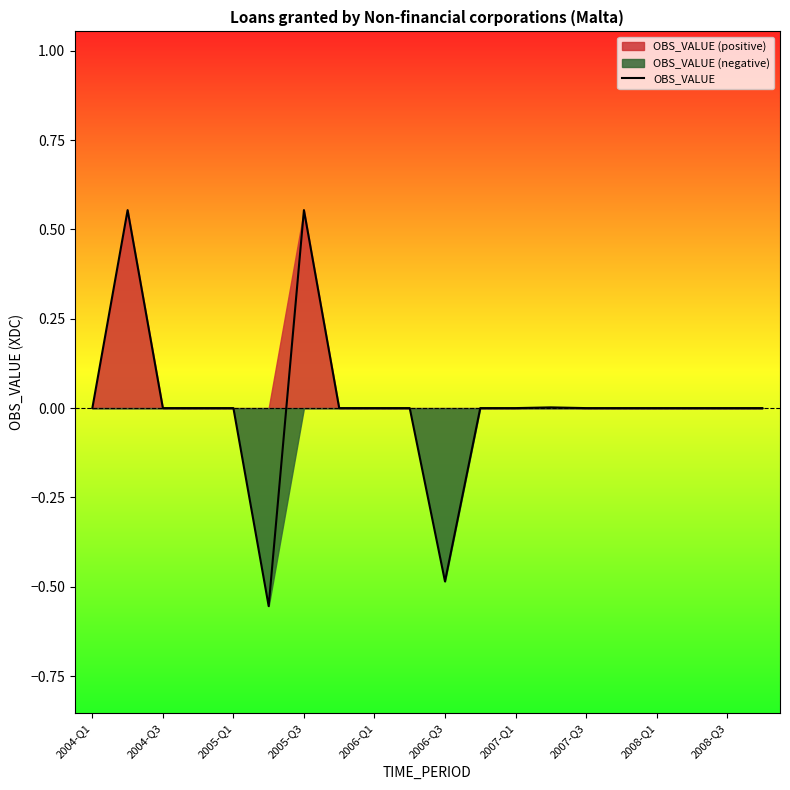

The OBS_VALUE series shows 0.0 at 2004-Q3. True or false?

True